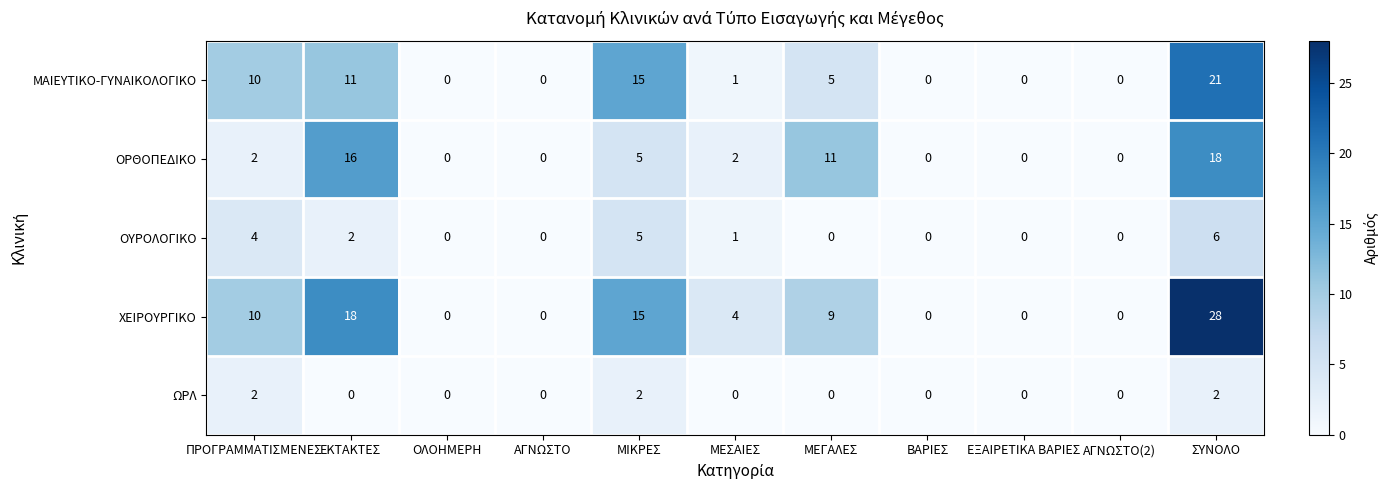

At which category is the sum across all series the highest?

ΣΥΝΟΛΟ